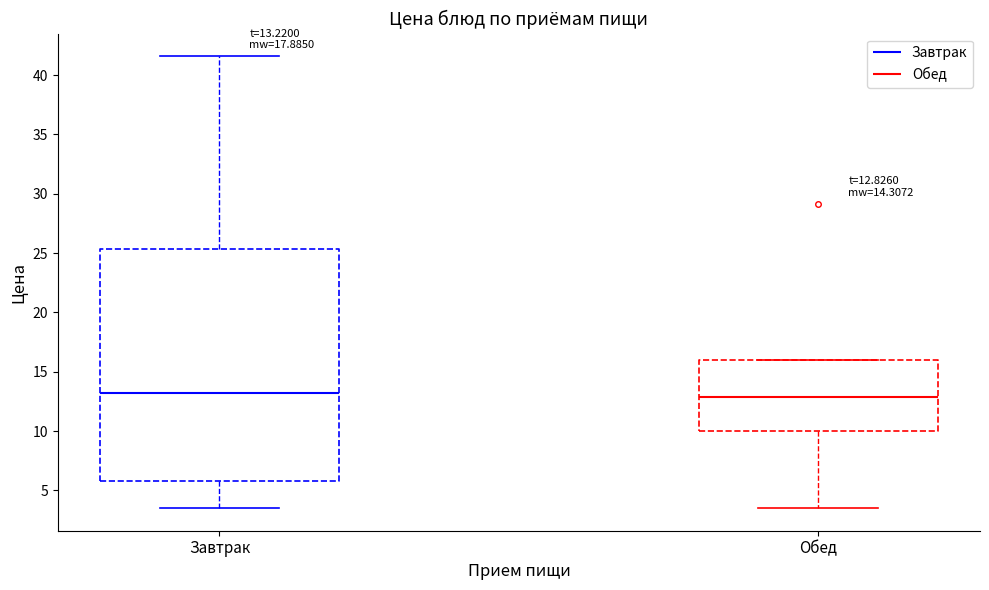

Which box is the tallest, from its lower edge to its upper edge?

Завтрак